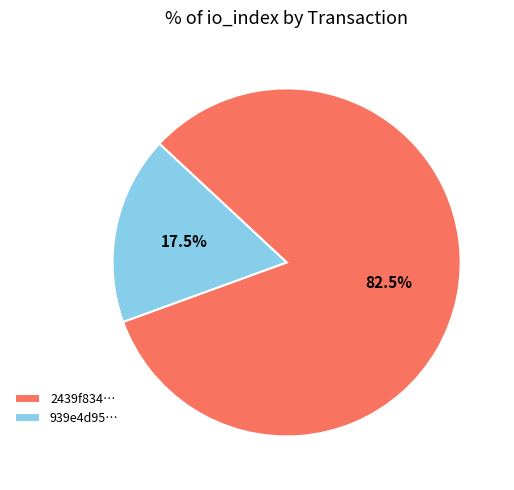

What is the smallest slice in the pie chart?

939e4d95…